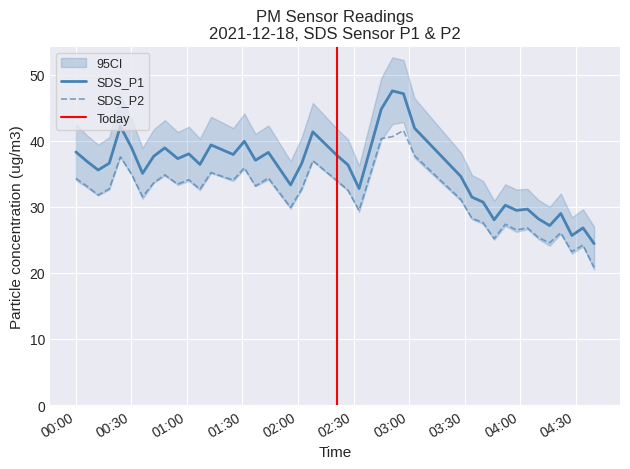

True or false: SDS_P1 and SDS_P2 cross at least once.

False